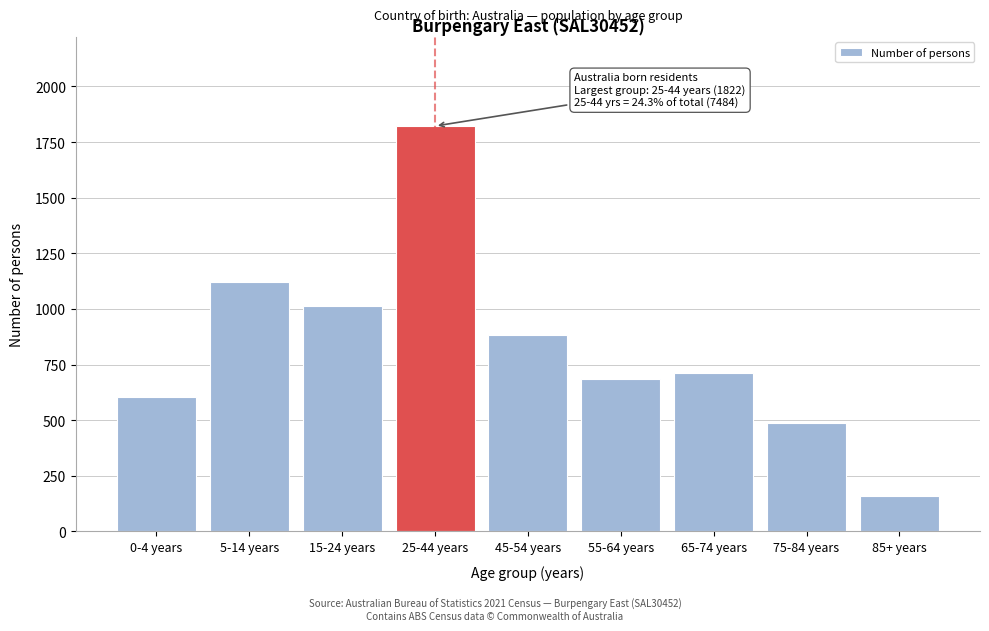

Reading left to right, what are all the values shown in this chart?

0-4 years=602	5-14 years=1122	15-24 years=1012	25-44 years=1822	45-54 years=883	55-64 years=685	65-74 years=712	75-84 years=489	85+ years=160